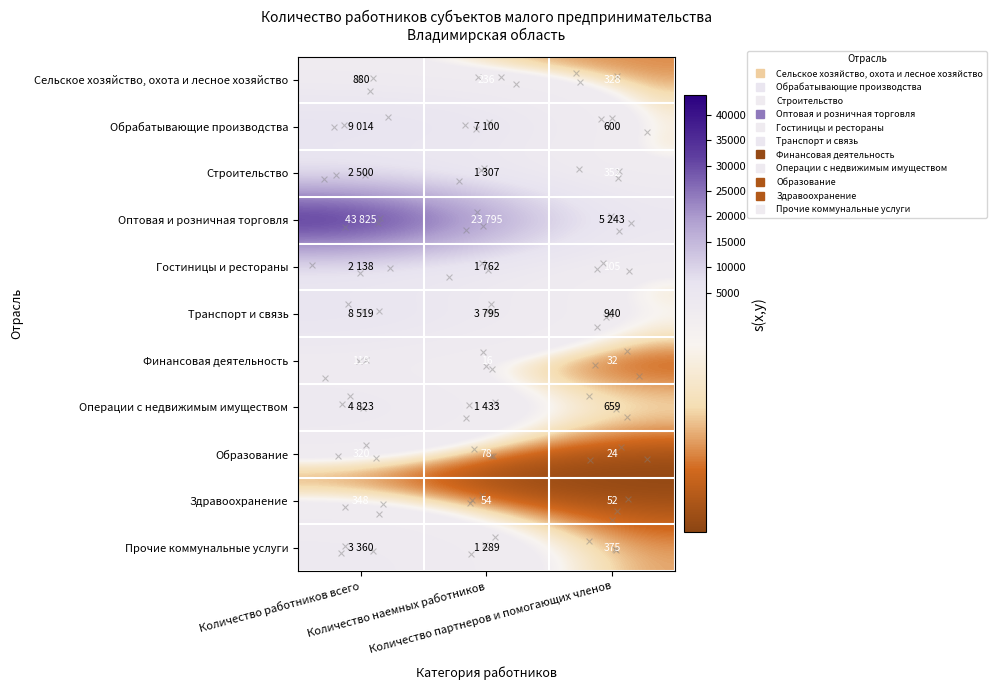

True or false: Оптовая и розничная торговля has a value of 7462 at Количество партнеров и помогающих членов.

False